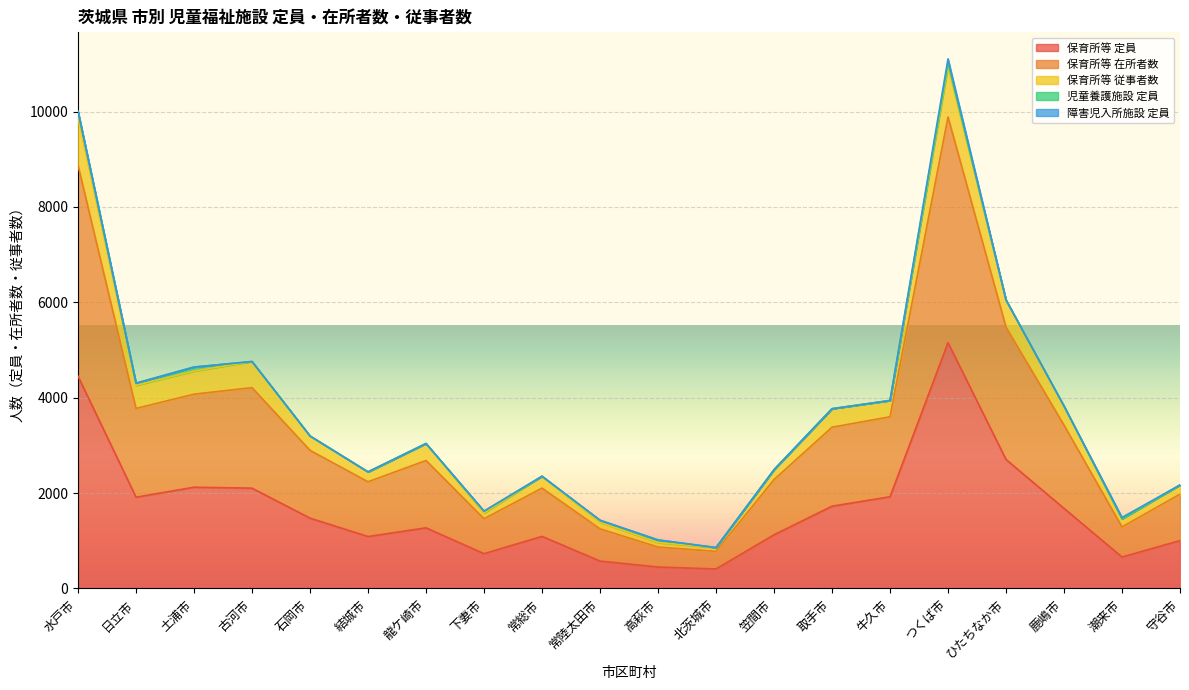

What is the label of the 10th point from the right?

高萩市